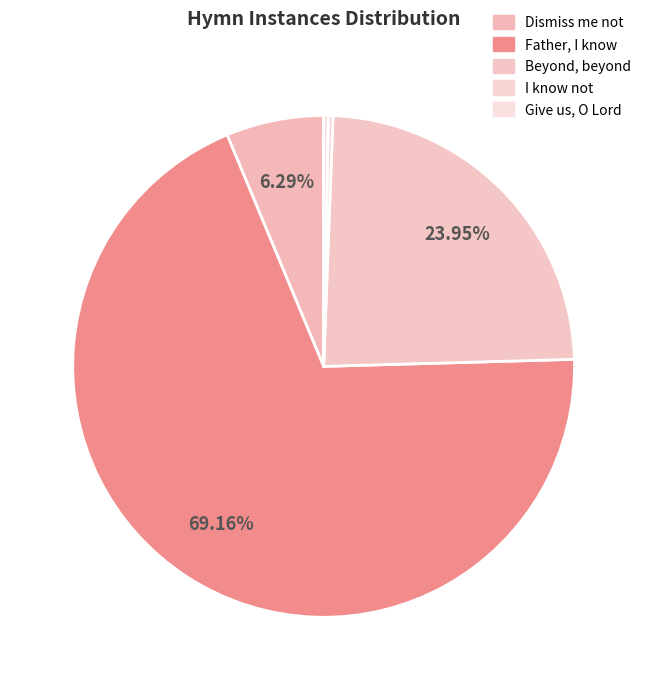

How many slices are in this pie chart?

5